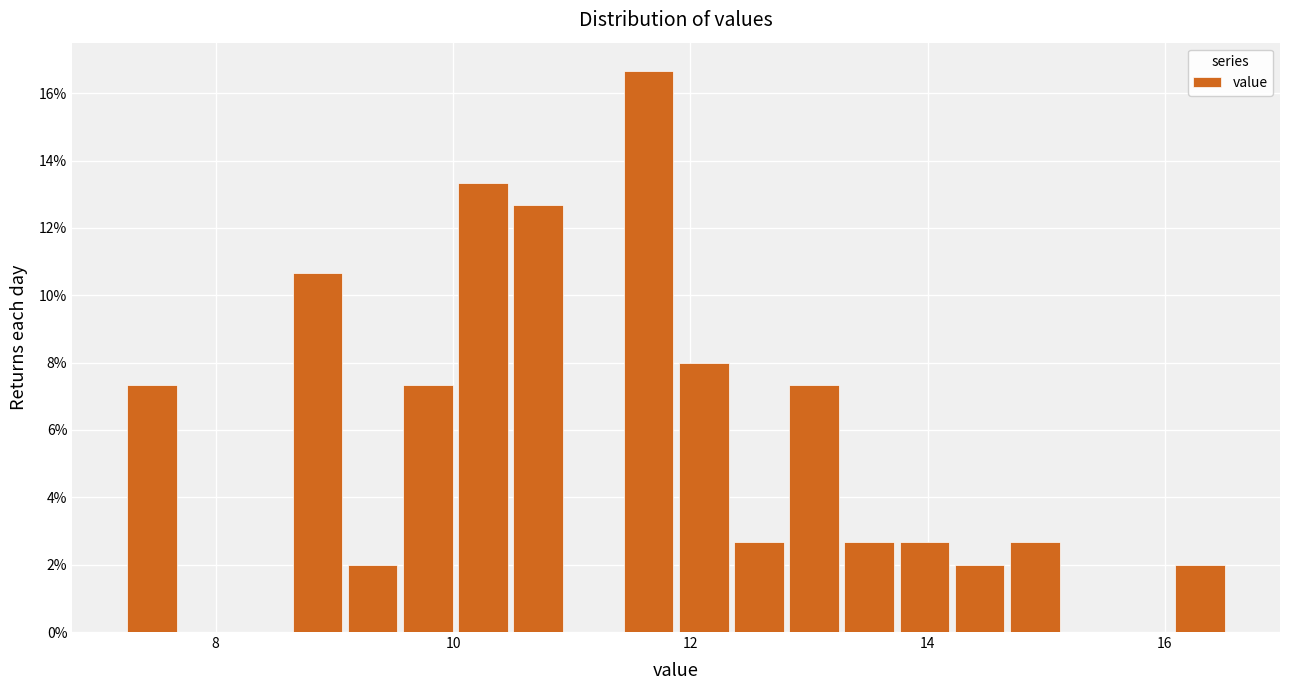

Read against the x-axis, roughly where is the centre of the tallest bar?

11.6